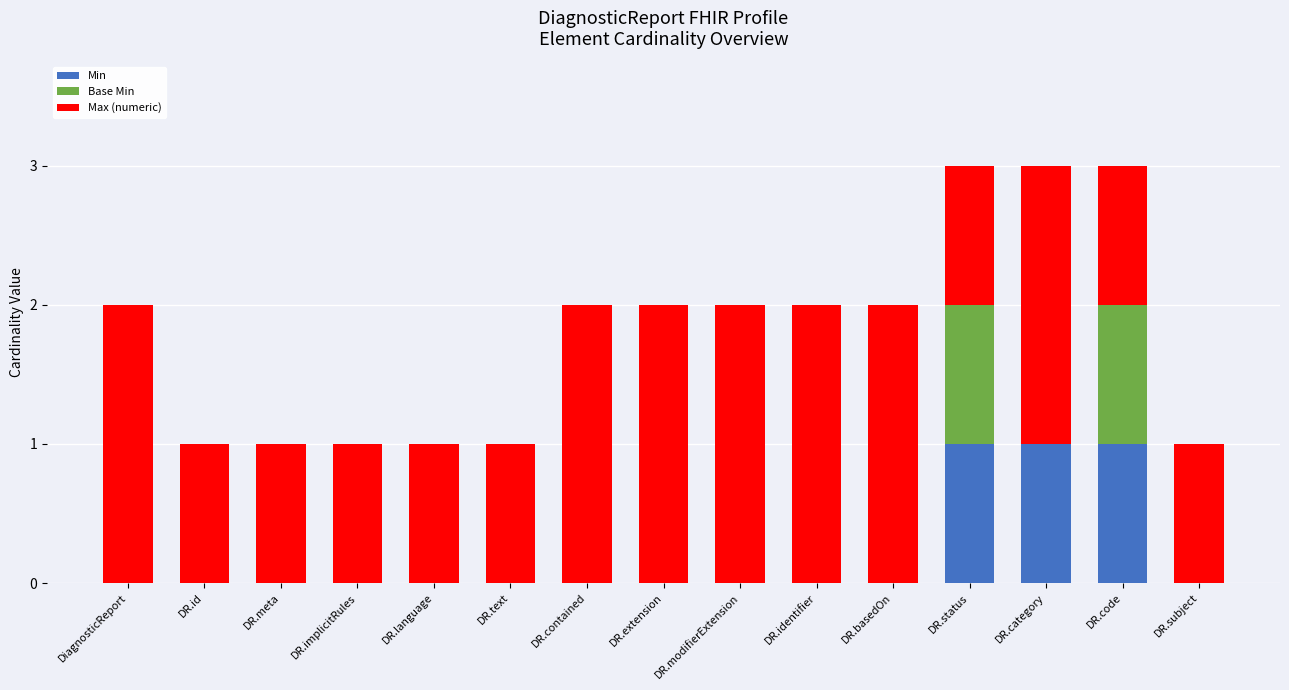

What is the total value across all series at DR.code?

3